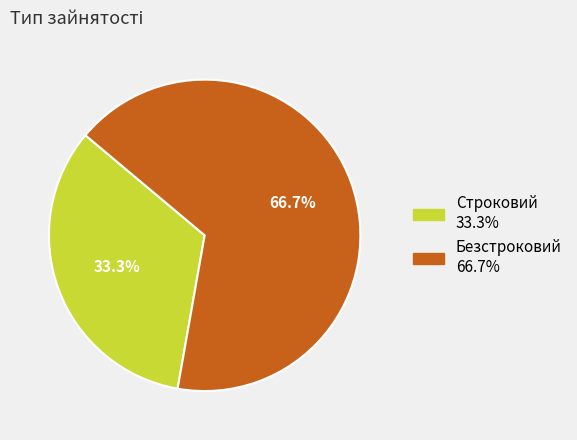

To the nearest percent, what percentage of the pie is Строковий?

33%